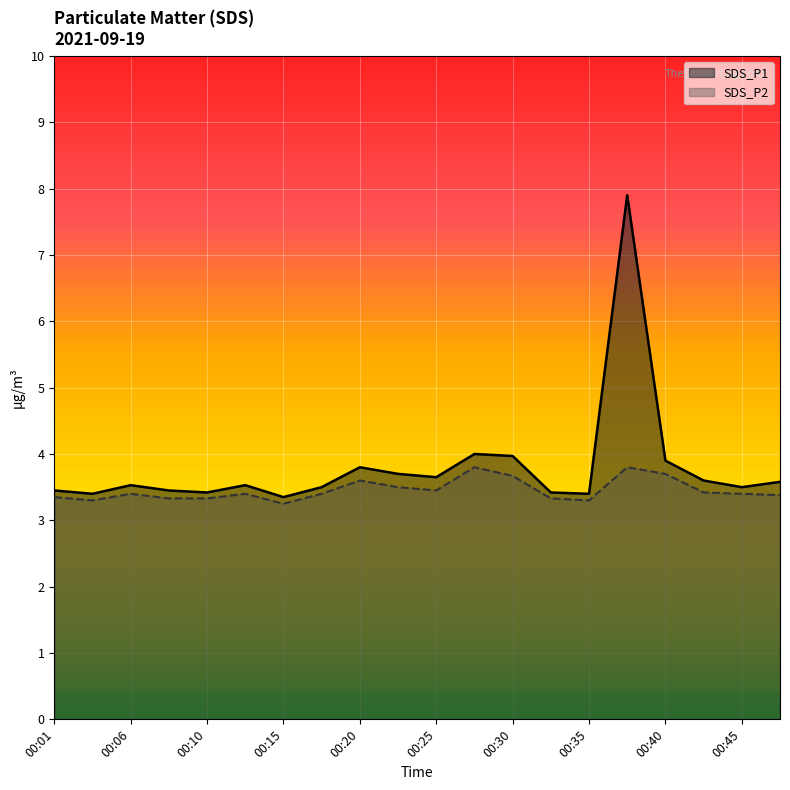

How many interior local valleys does the SDS_P1 series have?

6